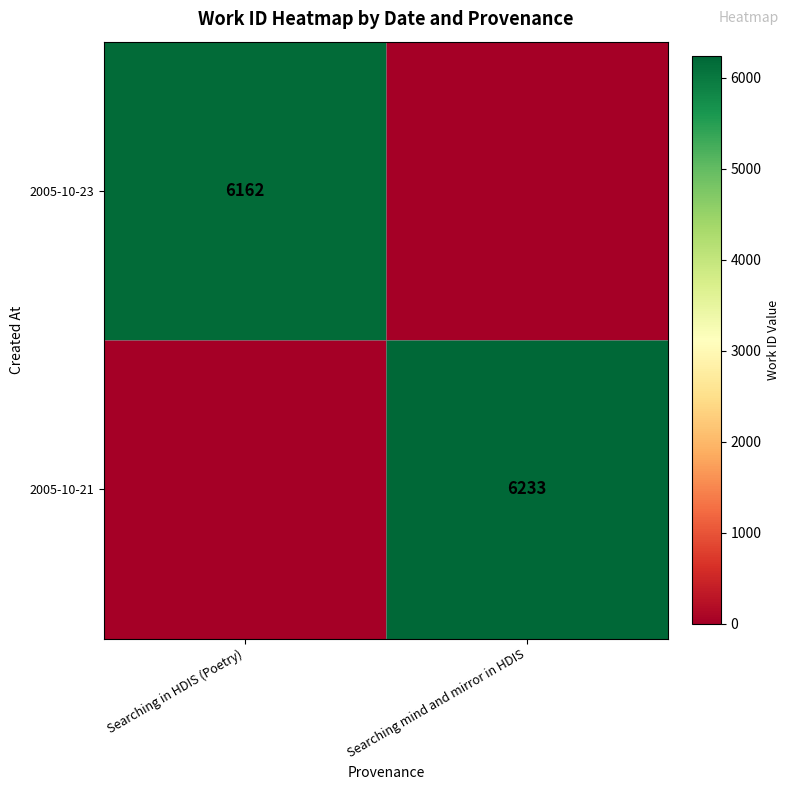

Is the value of 2005-10-21 at Searching mind and mirror in HDIS greater than the value of 2005-10-23 at Searching in HDIS (Poetry)?

Yes